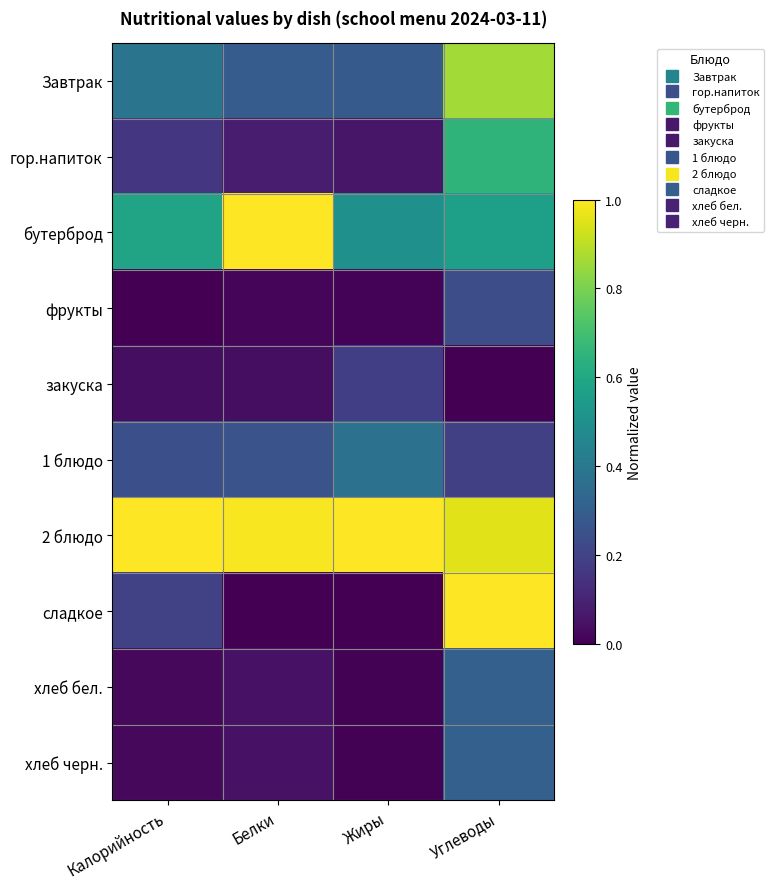

Reading right to left, extract all data points from this chart.

Завтрак: Углеводы=0.9	Жиры=0.3	Белки=0.3	Калорийность=0.4
гор.напиток: Углеводы=0.6	Жиры=0.1	Белки=0.1	Калорийность=0.2
бутерброд: Углеводы=0.6	Жиры=0.5	Белки=1.0	Калорийность=0.6
фрукты: Углеводы=0.2	Жиры=0.0	Белки=0.0	Калорийность=0.0
закуска: Углеводы=0.0	Жиры=0.2	Белки=0.0	Калорийность=0.0
1 блюдо: Углеводы=0.2	Жиры=0.4	Белки=0.3	Калорийность=0.2
2 блюдо: Углеводы=1.0	Жиры=1.0	Белки=1.0	Калорийность=1.0
сладкое: Углеводы=1.0	Жиры=0.0	Белки=0.0	Калорийность=0.2
хлеб бел.: Углеводы=0.3	Жиры=0.0	Белки=0.0	Калорийность=0.0
хлеб черн.: Углеводы=0.3	Жиры=0.0	Белки=0.0	Калорийность=0.0